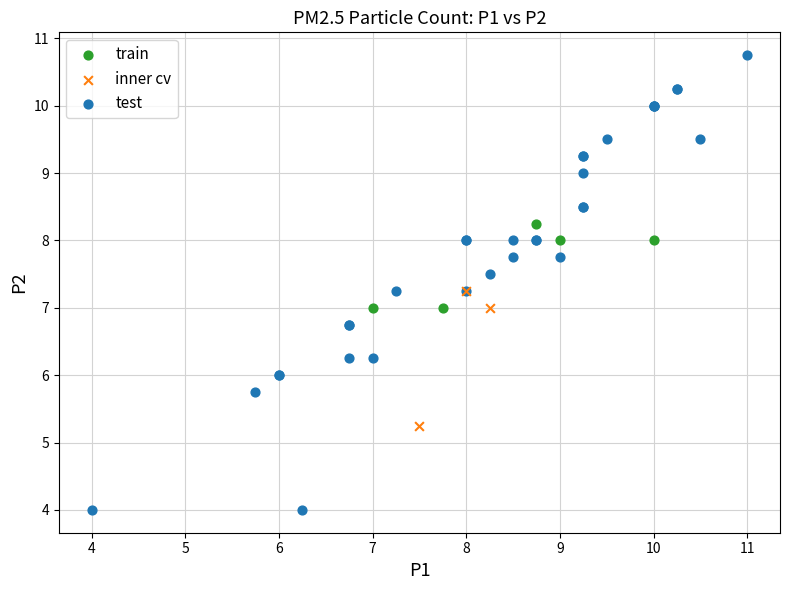

Which series reaches the maximum Y coordinate?

test